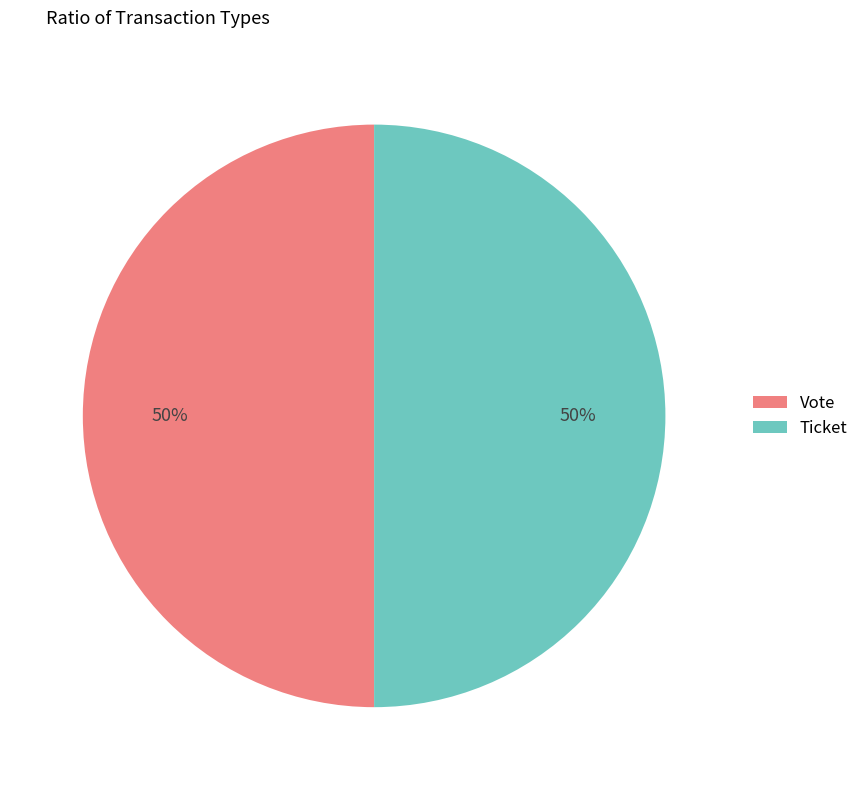

Combined, do Ticket and Vote account for over 50%?

Yes